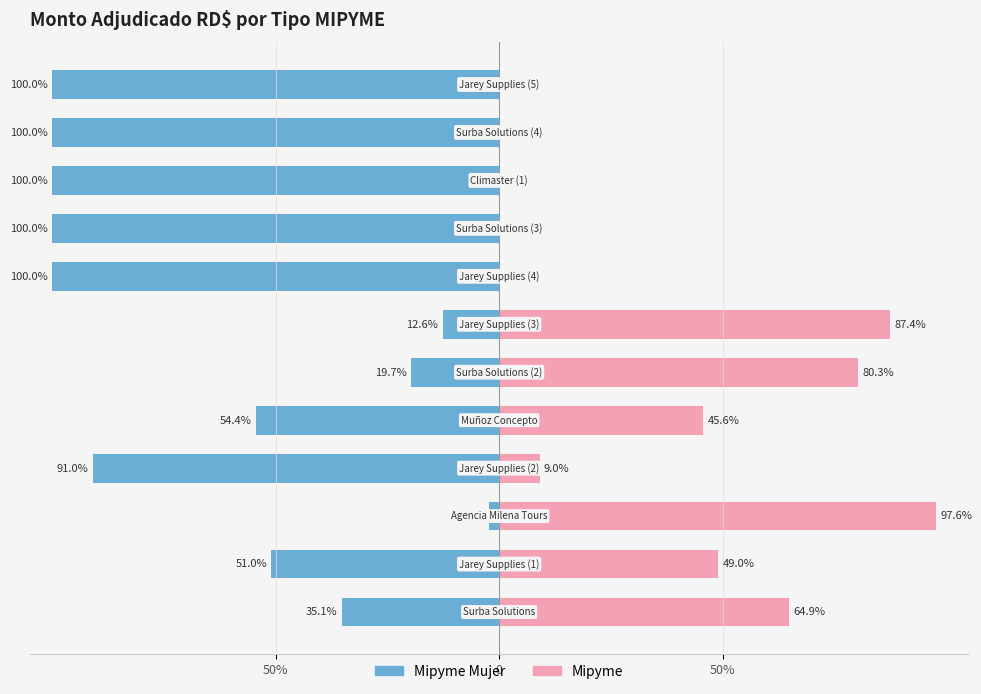

What is the smallest value displayed?

-100.0